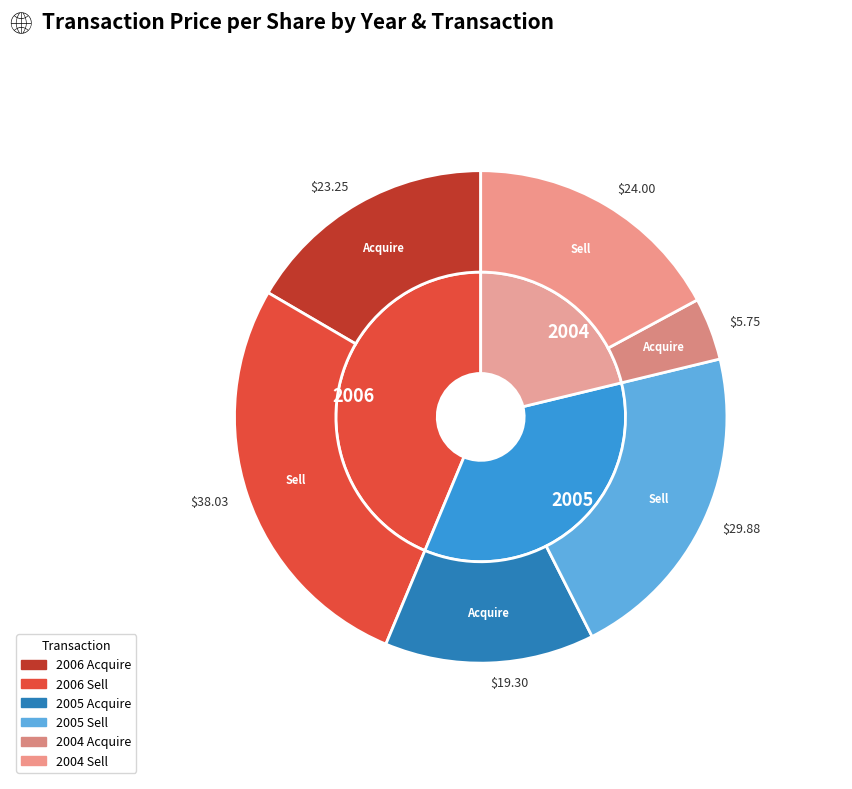

Is 1 the majority of the pie?

No